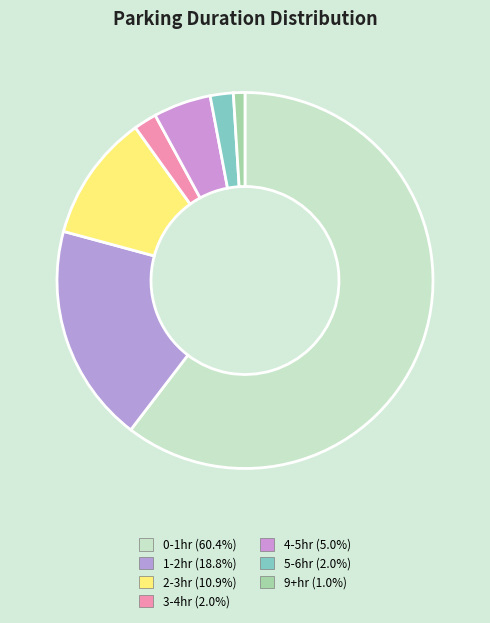

Which slice is the smallest?

9+hr